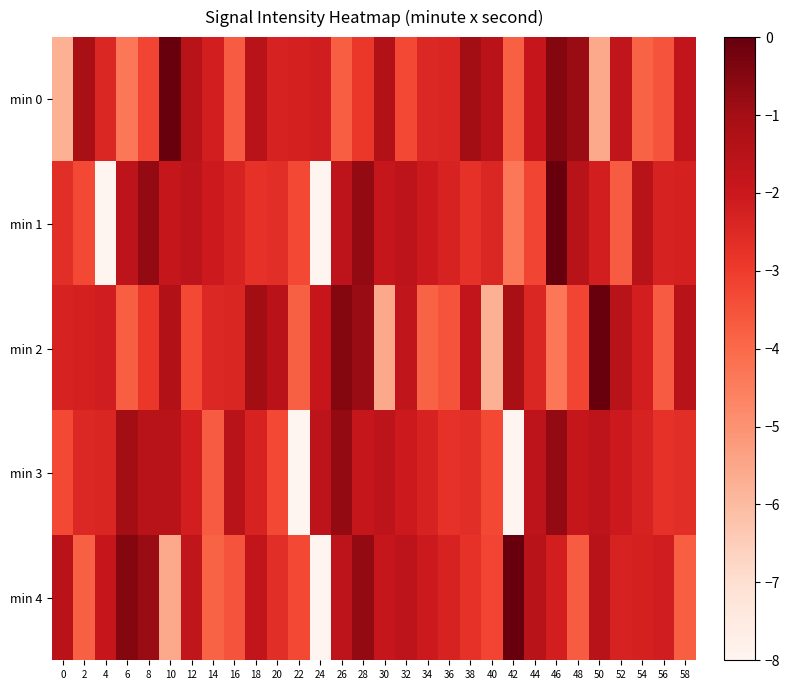

At which category is the sum across all series the highest?

28